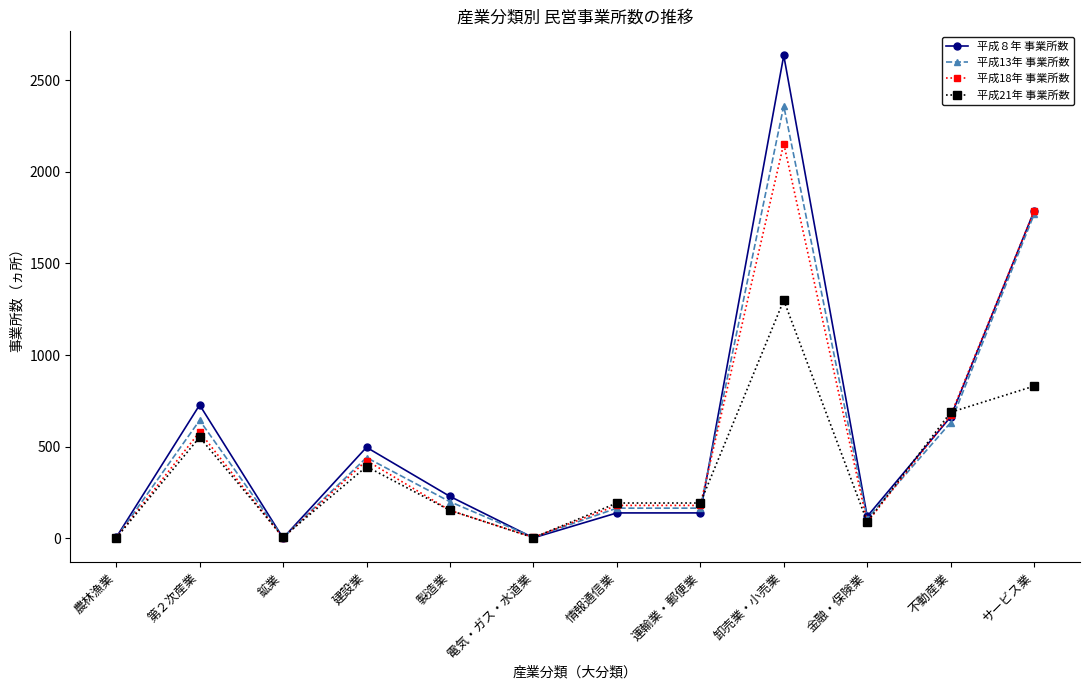

Where is the first local maximum for 平成13年 事業所数?

第２次産業